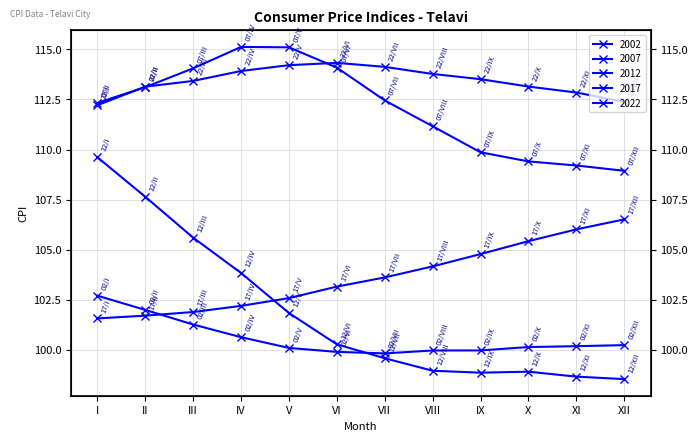

At IX, list the series in order from largest to smallest.

2022, 2007, 2017, 2002, 2012